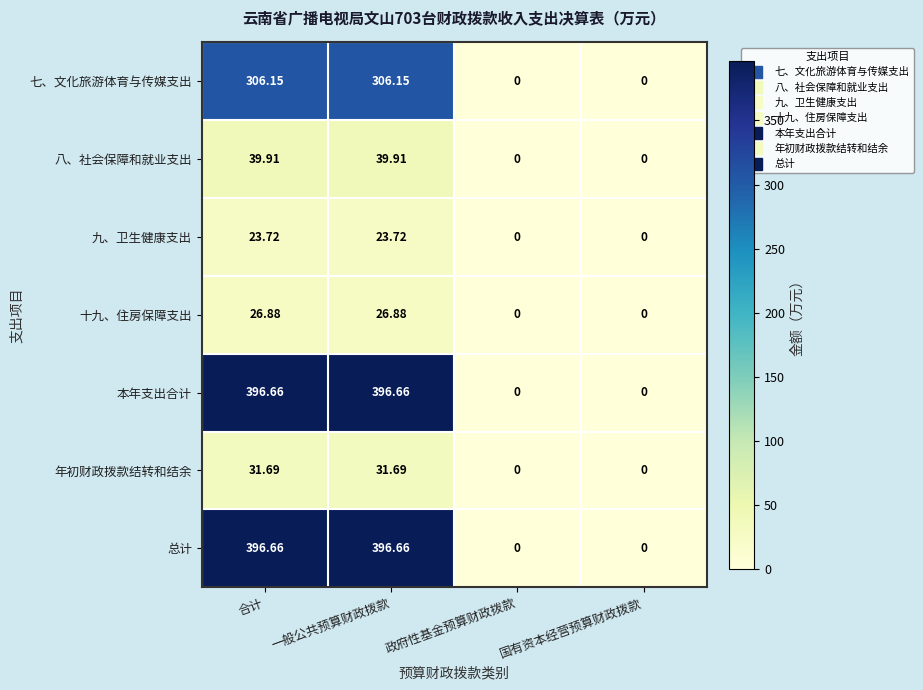

Is the value of 总计 at 合计 greater than the value of 七、文化旅游体育与传媒支出 at 合计?

Yes